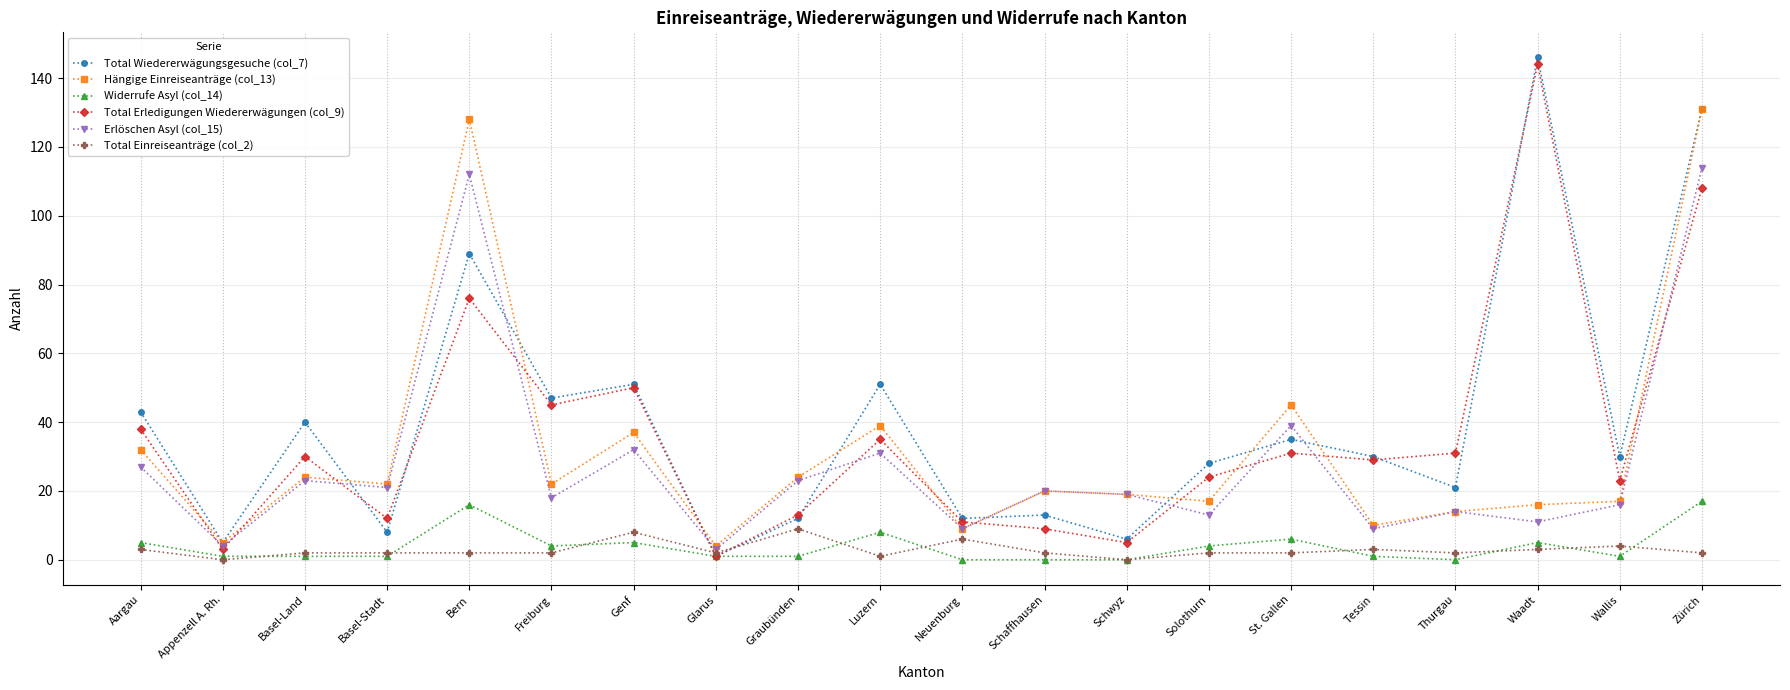

Is it true that Hängige Einreiseanträge (col_13) equals 131 at Zürich?

True